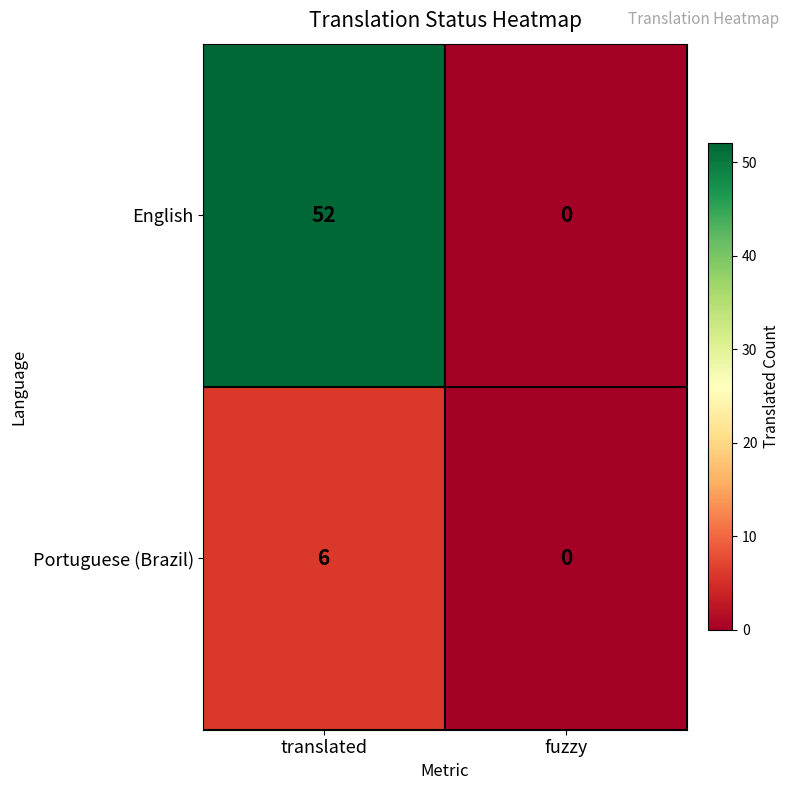

The value of English at fuzzy is 0. True or false?

True